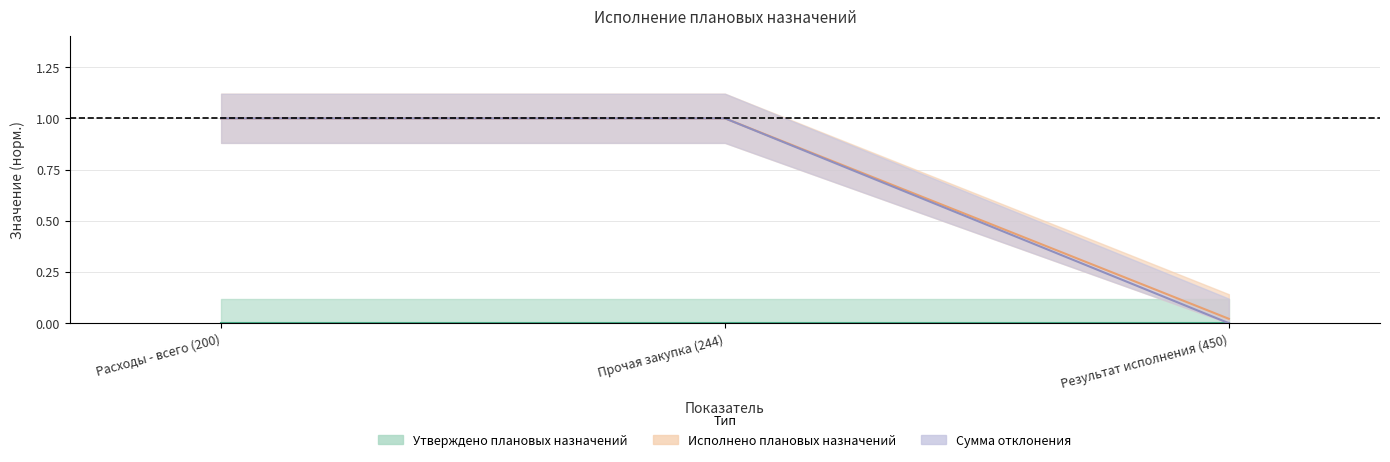

What is the value of the Сумма отклонения point at the 1st from the left?

1.0